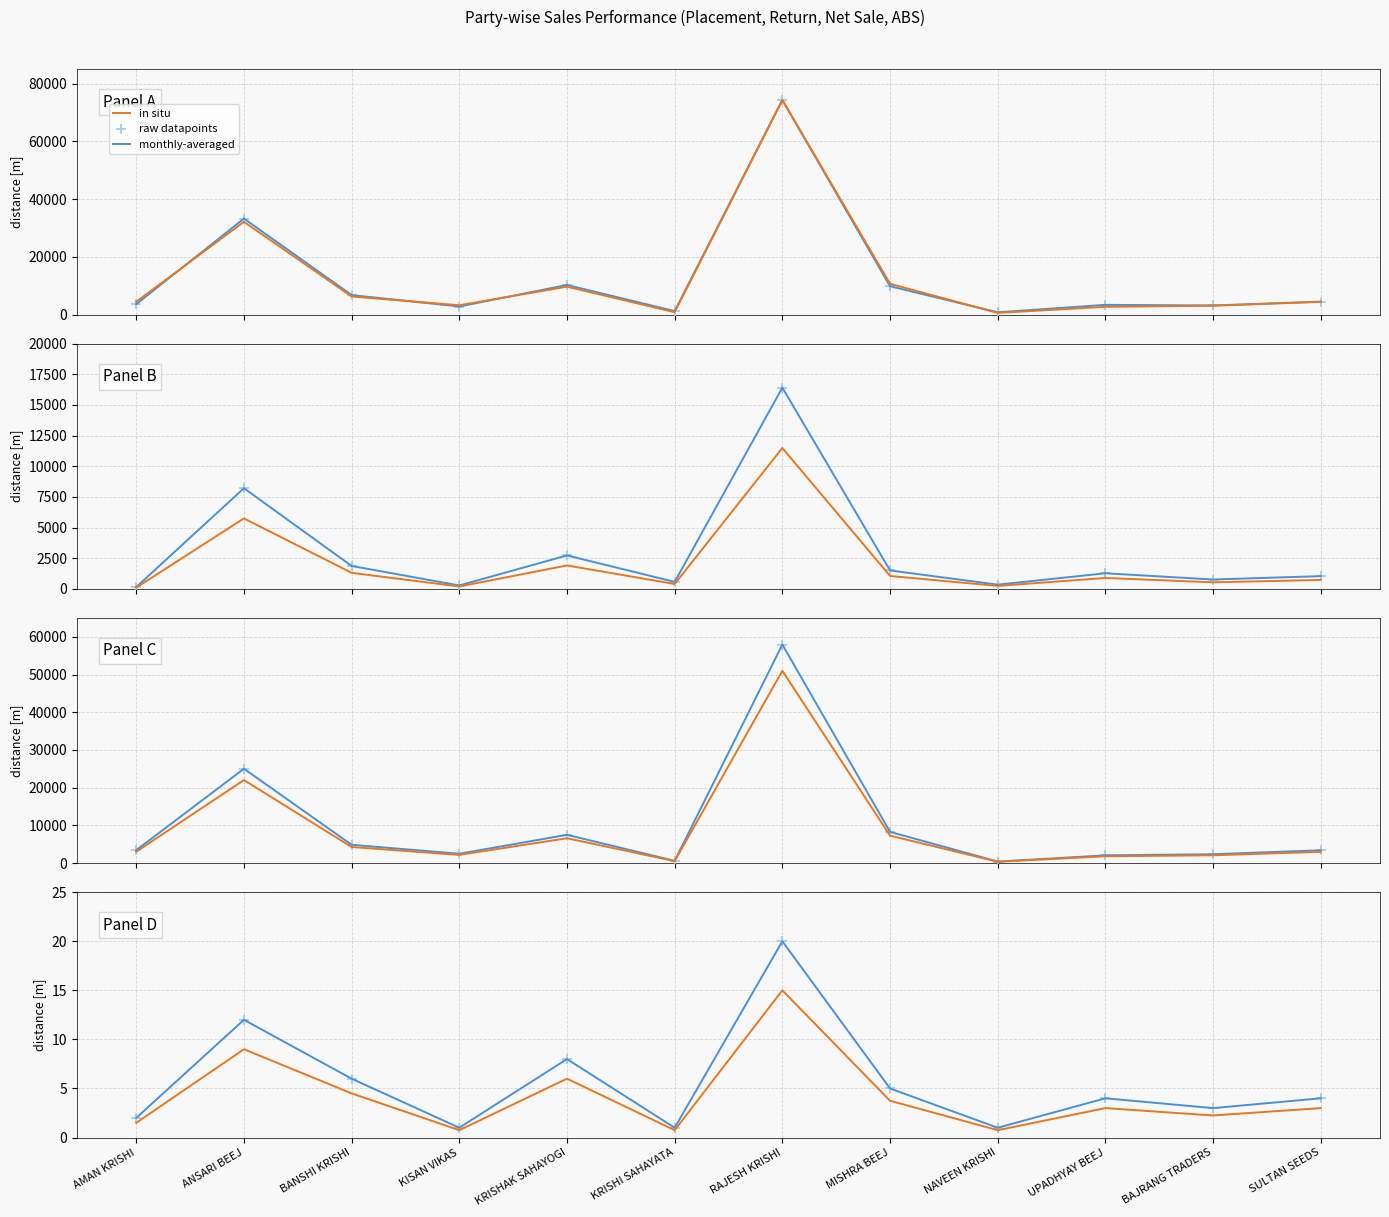

What is the total value across all series at BAJRANG TRADERS?

8.2